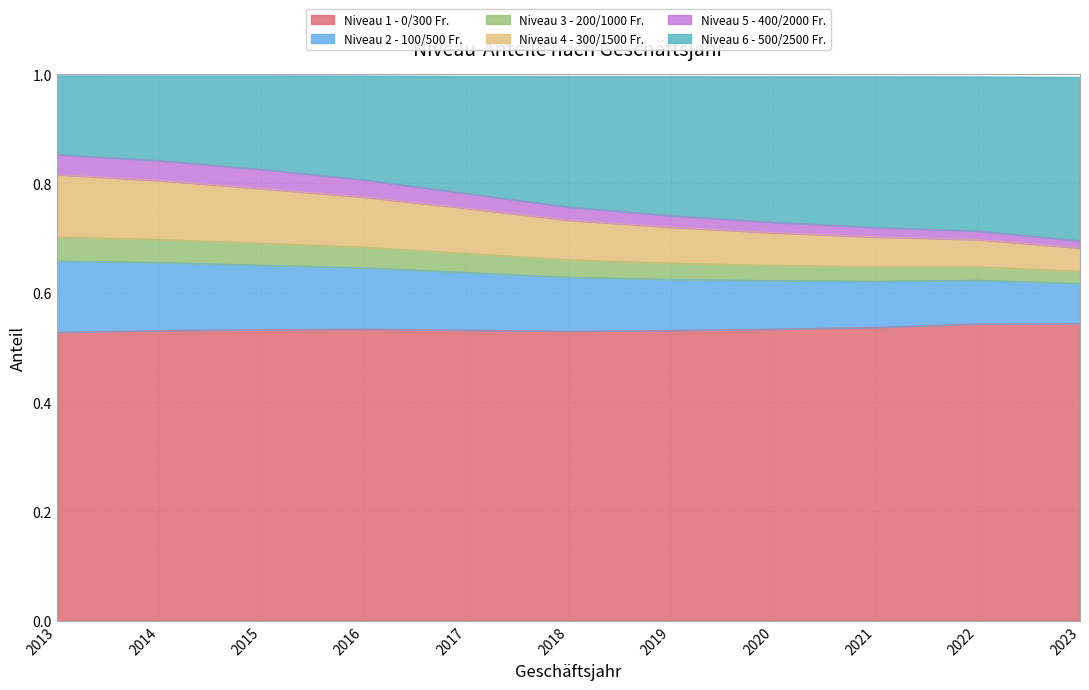

List the labels in order of Niveau 3 - 200/1000 Fr. value, smallest first.

2023, 2022, 2021, 2020, 2019, 2018, 2017, 2016, 2015, 2014, 2013